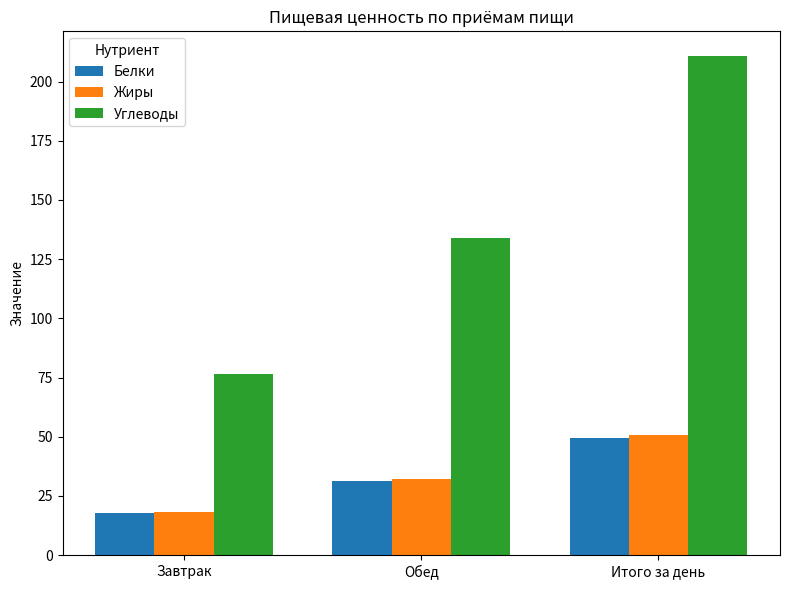

What is the label of the 3rd bar from the left?

Итого за день